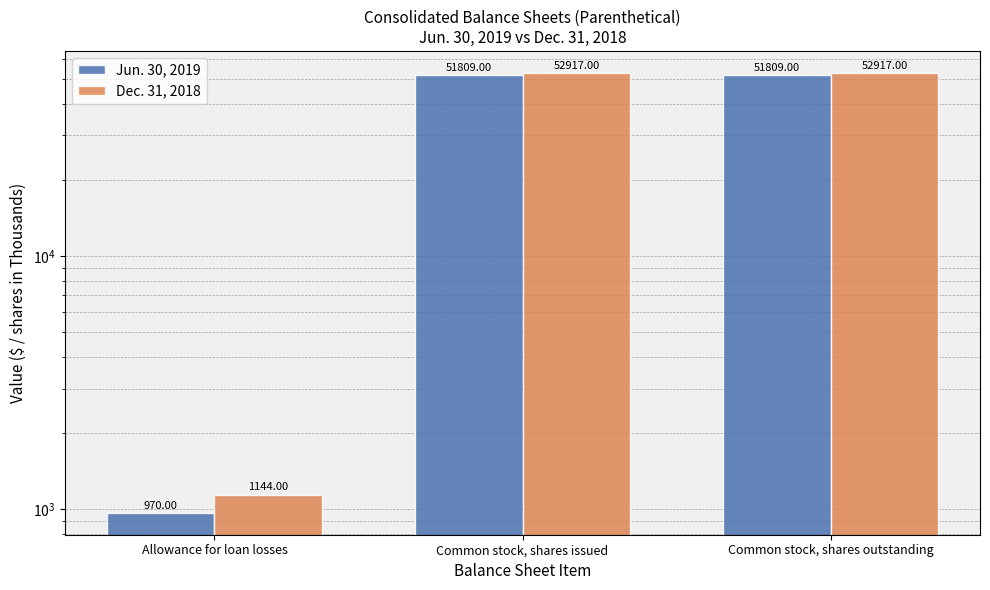

What is the lowest value of the Dec. 31, 2018 series?

1144